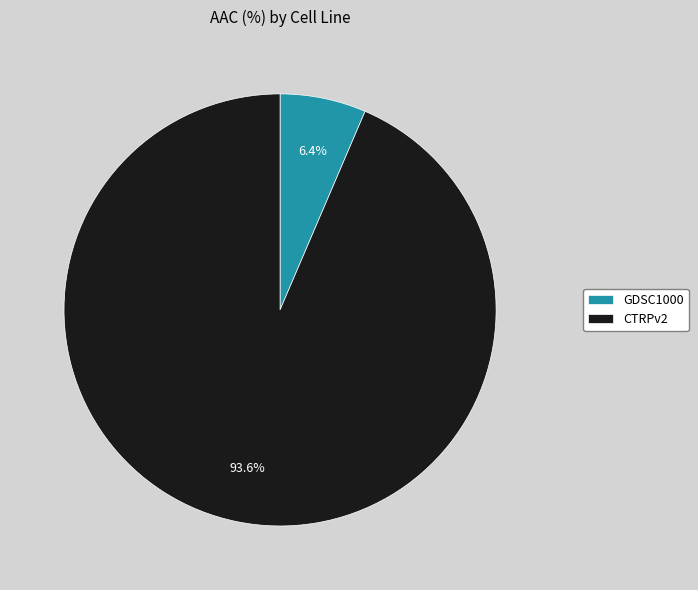

Is it true that GDSC1000 is 6% of the pie?

True